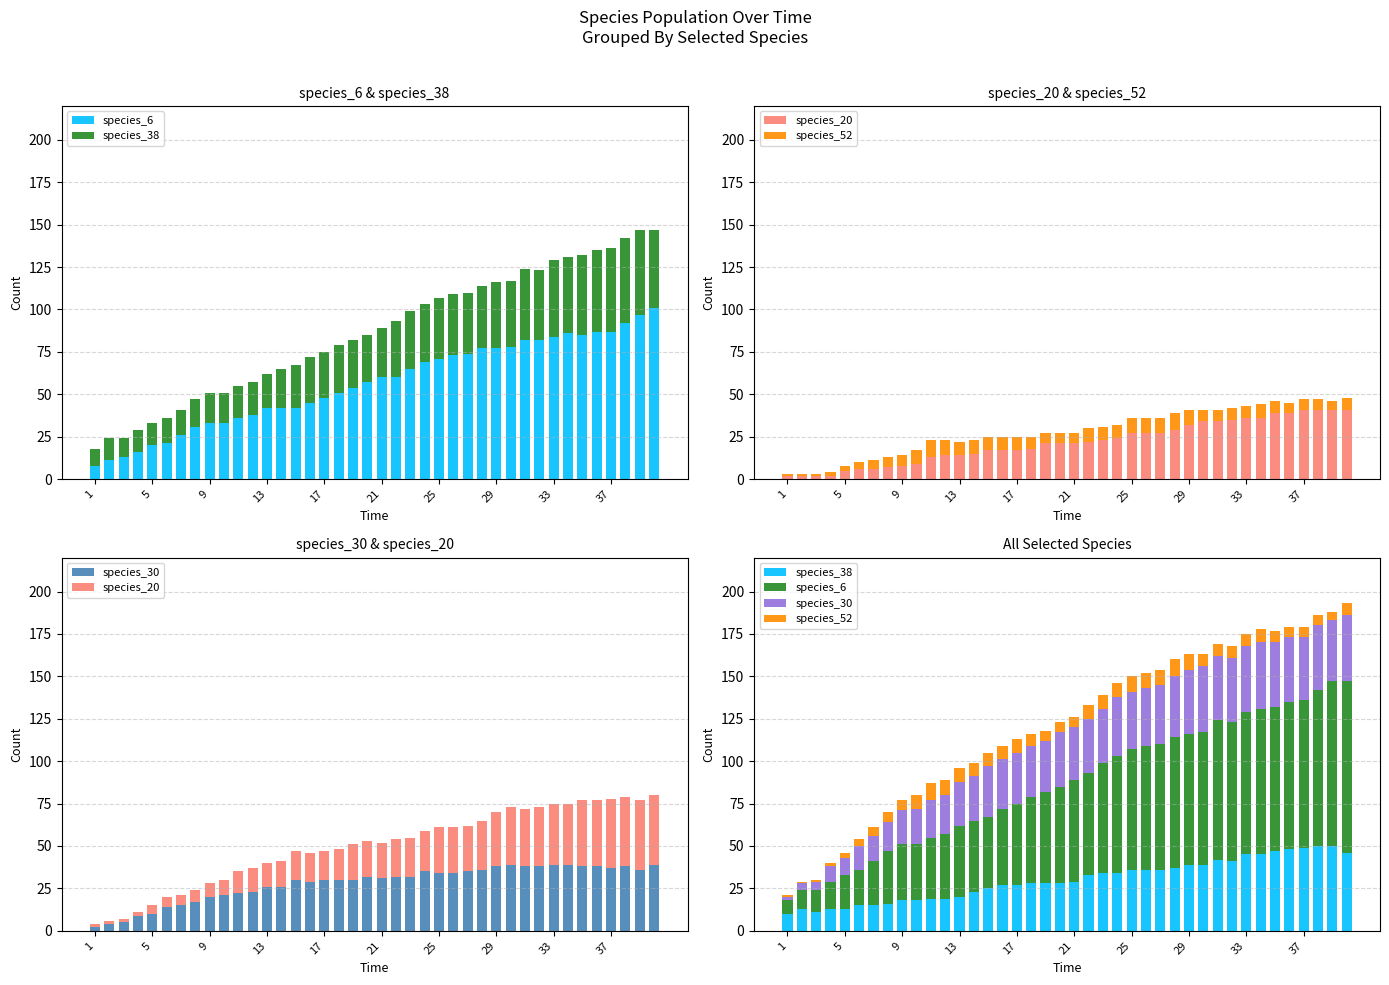

True or false: species_30 has a value of 3 at 9.

False